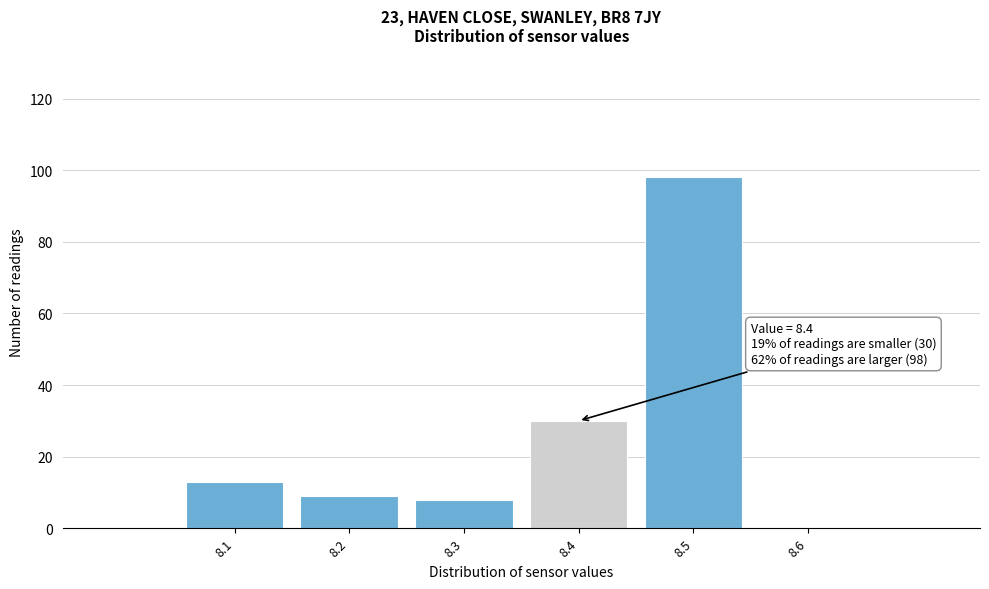

Over which range of the x-axis is the bar tallest?

8.45 to 8.55